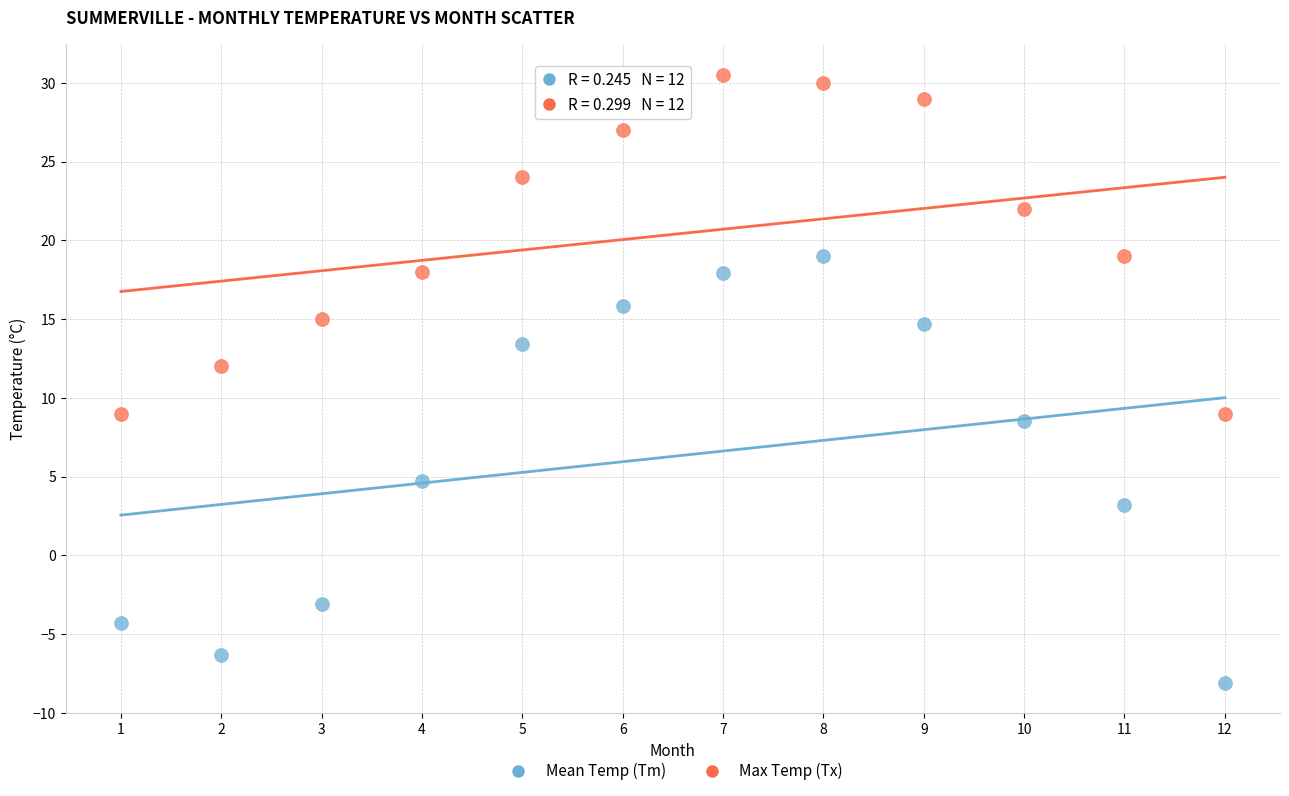

Which series has the largest Y range (max minus min)?

Mean Temp (Tm)